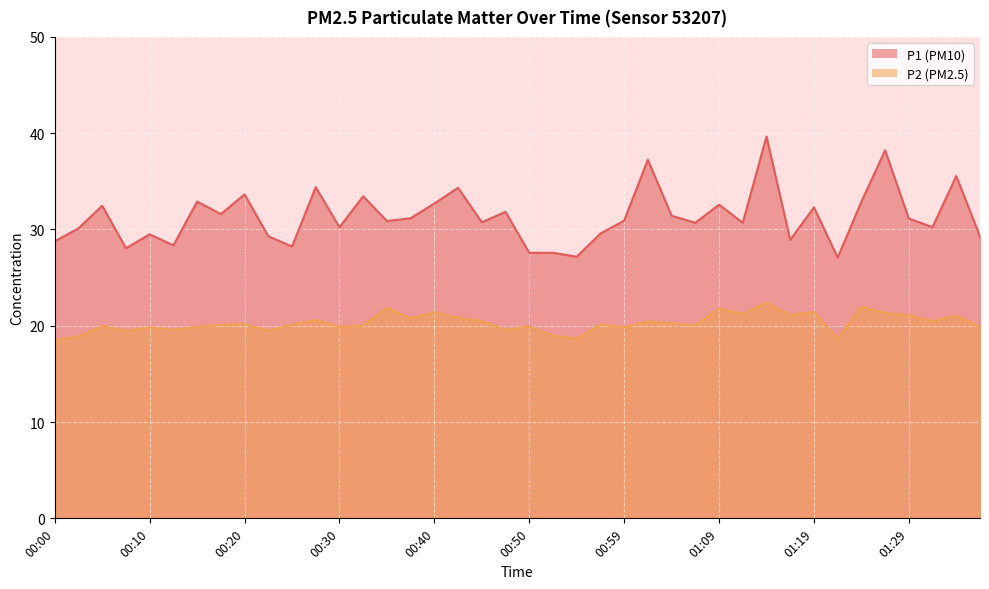

The value of P2 at 00:37 is 20.8. True or false?

True